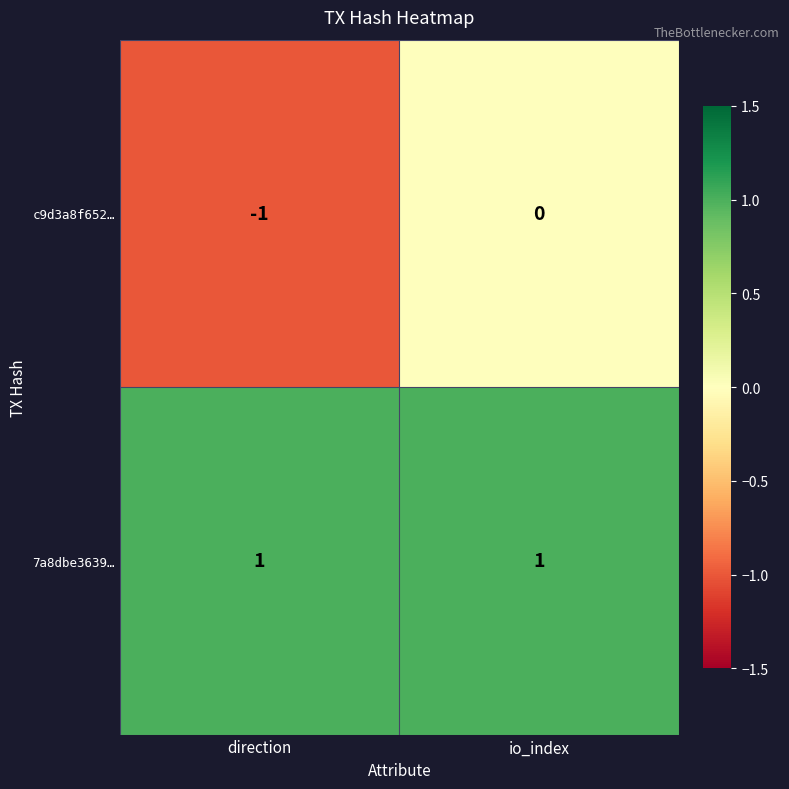

The c9d3a8f652… series shows -2 at direction. True or false?

False